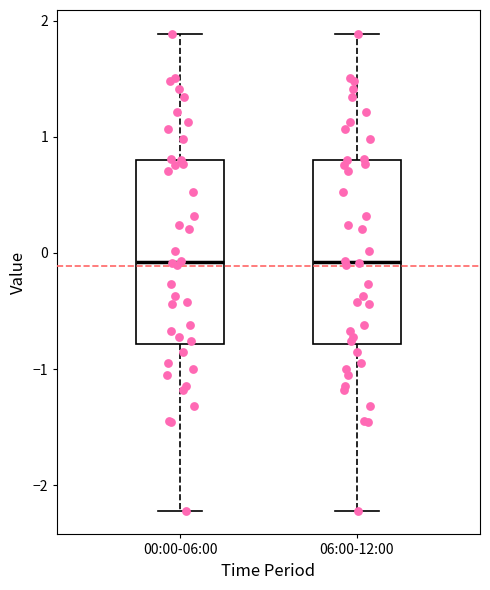

Reading left to right, transcribe this box plot: for each box, give where its median line is, the range the box spans, and where its two whiskers end, as read against the y-axis. The values are not printed on the chart, so give them approximately, as read against the axis.

00:00-06:00: median -0.1, box -0.8 to 0.8, whiskers -2.2 to 1.9
06:00-12:00: median -0.1, box -0.8 to 0.8, whiskers -2.2 to 1.9